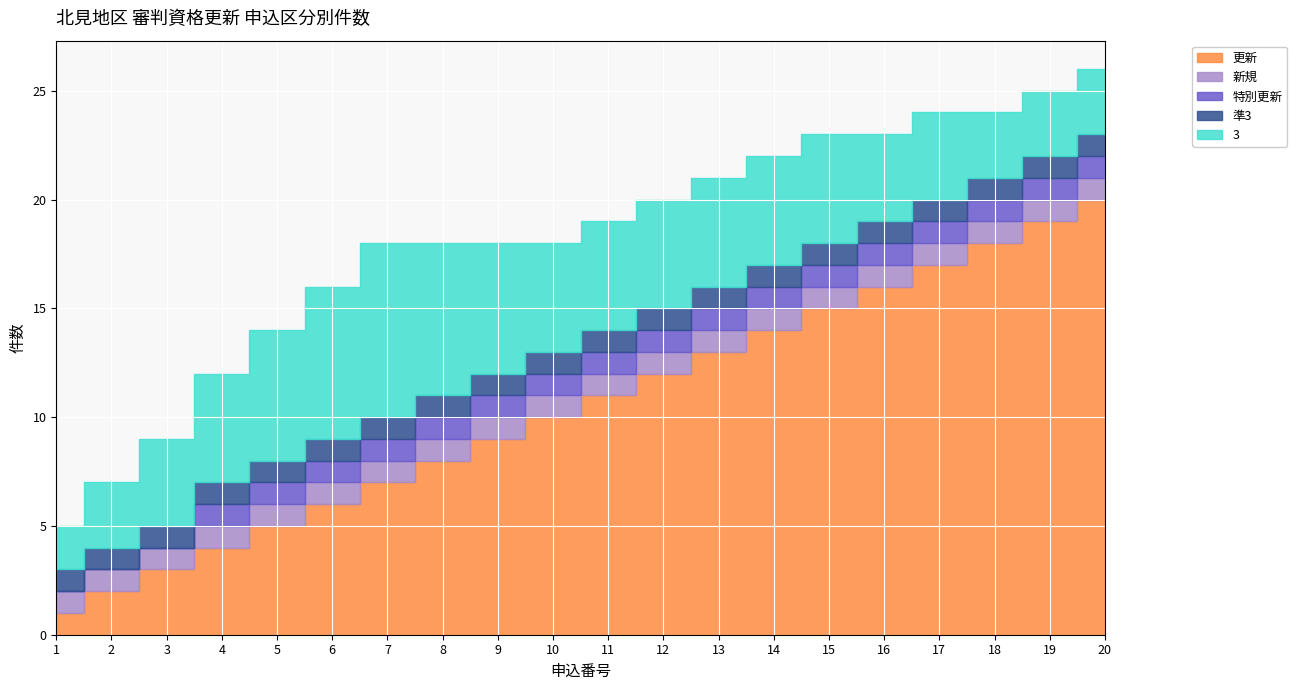

Is it true that 更新 equals 1 at 3?

False